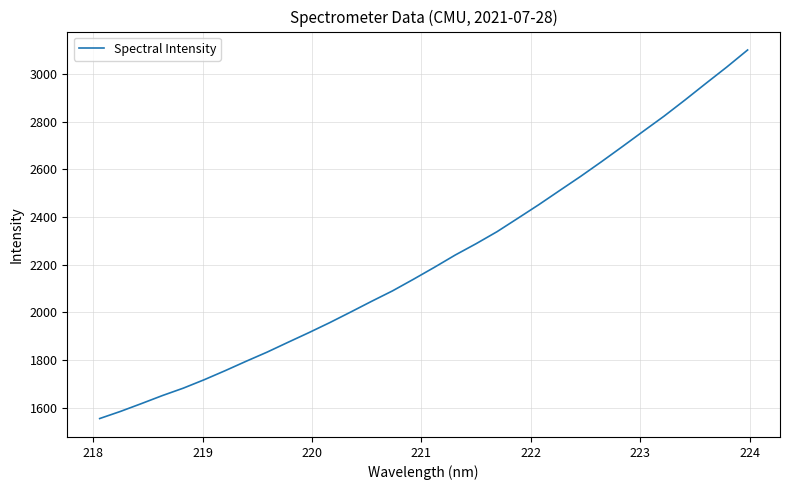

What is the sum of all values?

71076.2